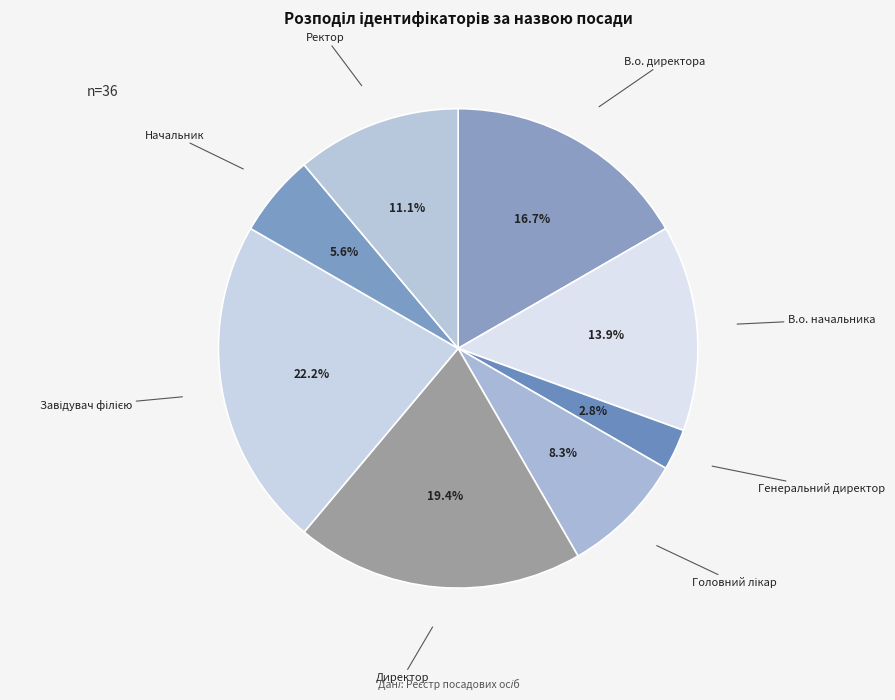

How many slices are in this pie chart?

8